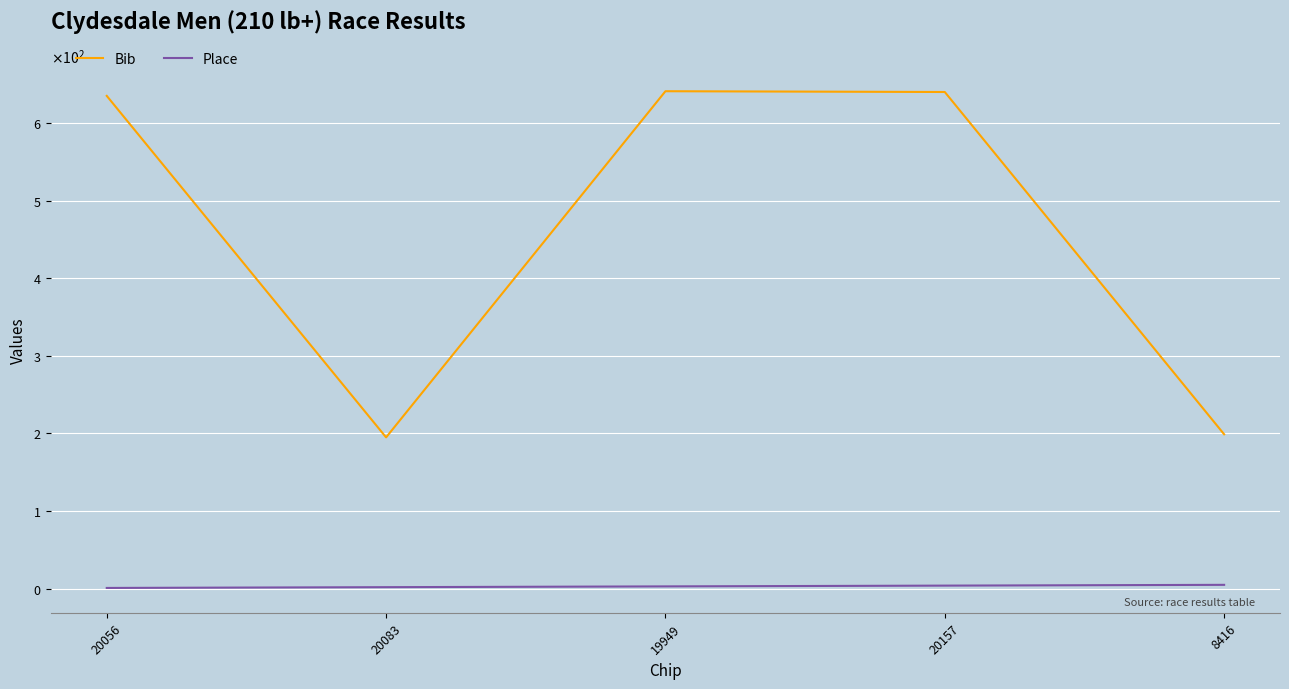

Is this an area chart (filled region under the line)?

No